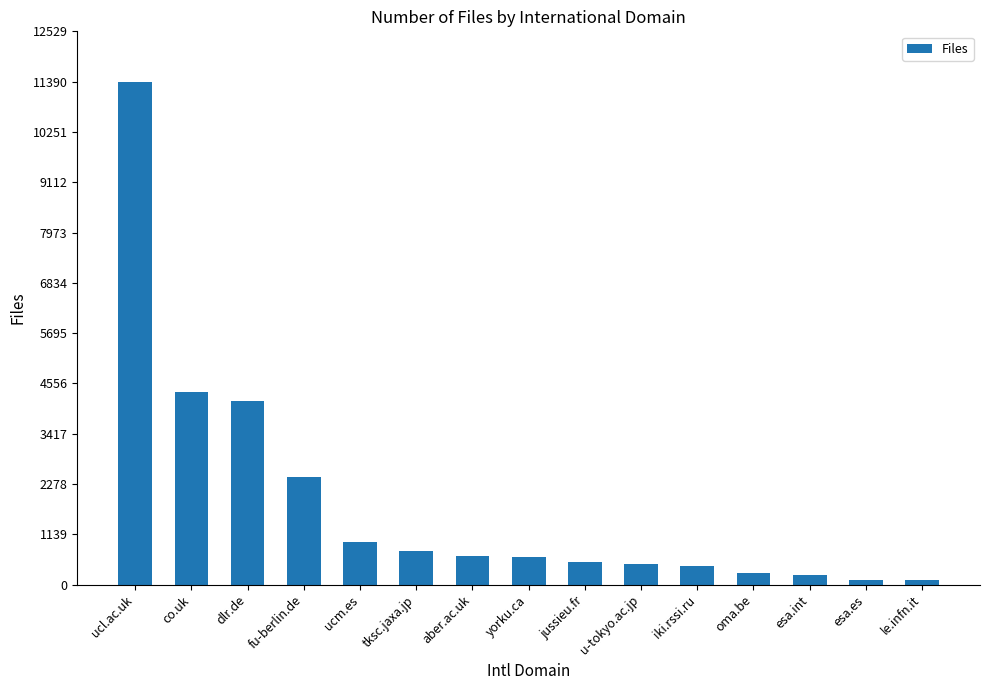

What is the average value?

1826